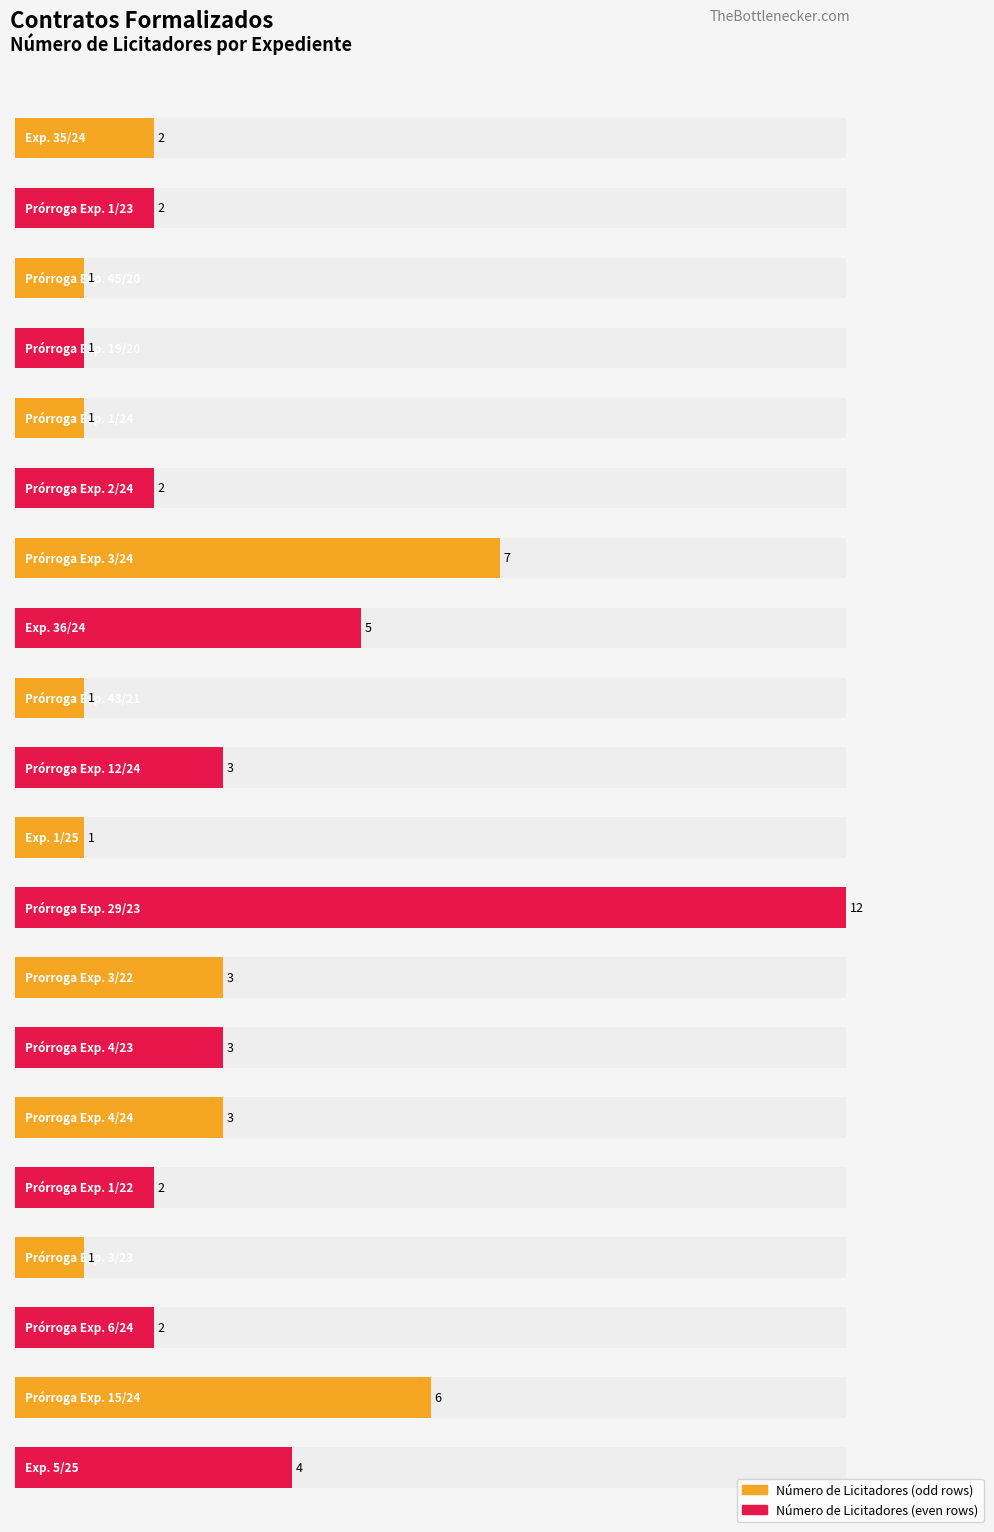

What position from the left is Prórroga Exp. 6/24?

18